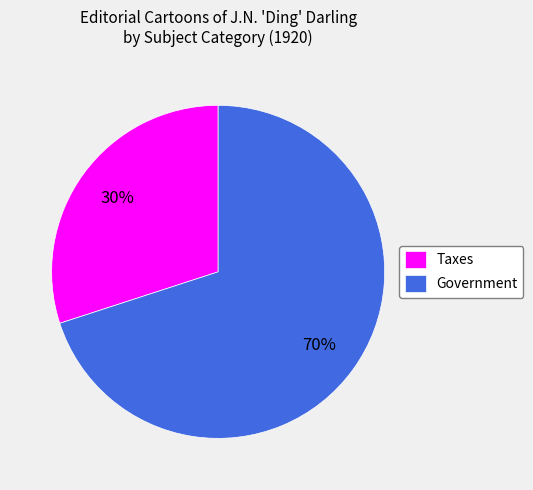

To the nearest percent, what is the difference between the Taxes and Government slice percentages?

40%